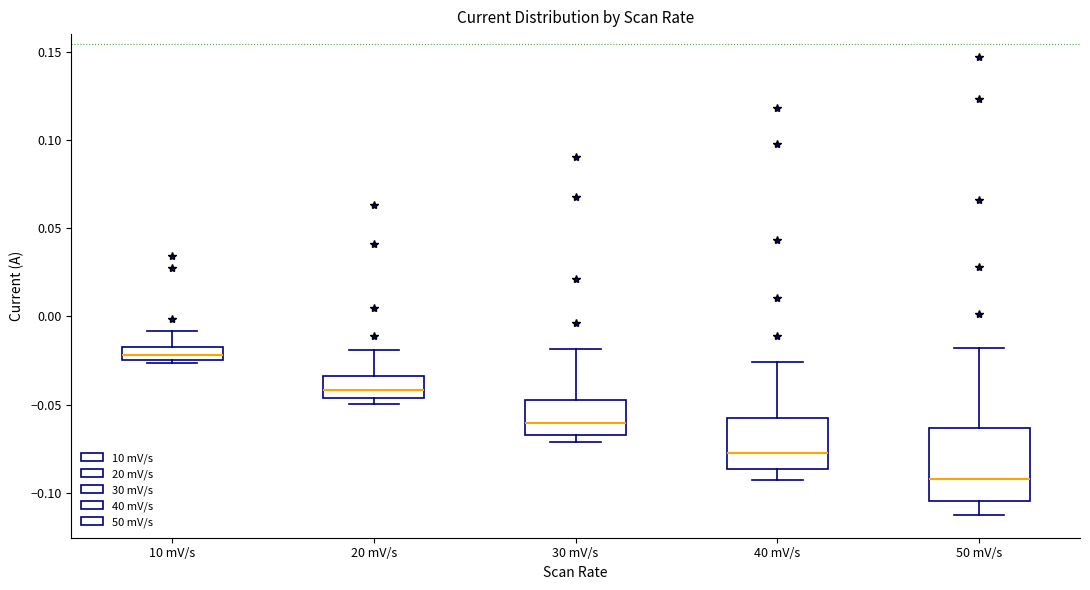

Where does the median line of the box for 20 mV/s sit on the y-axis? The values are not printed on the chart, so give them approximately, as read against the axis.

-0.040